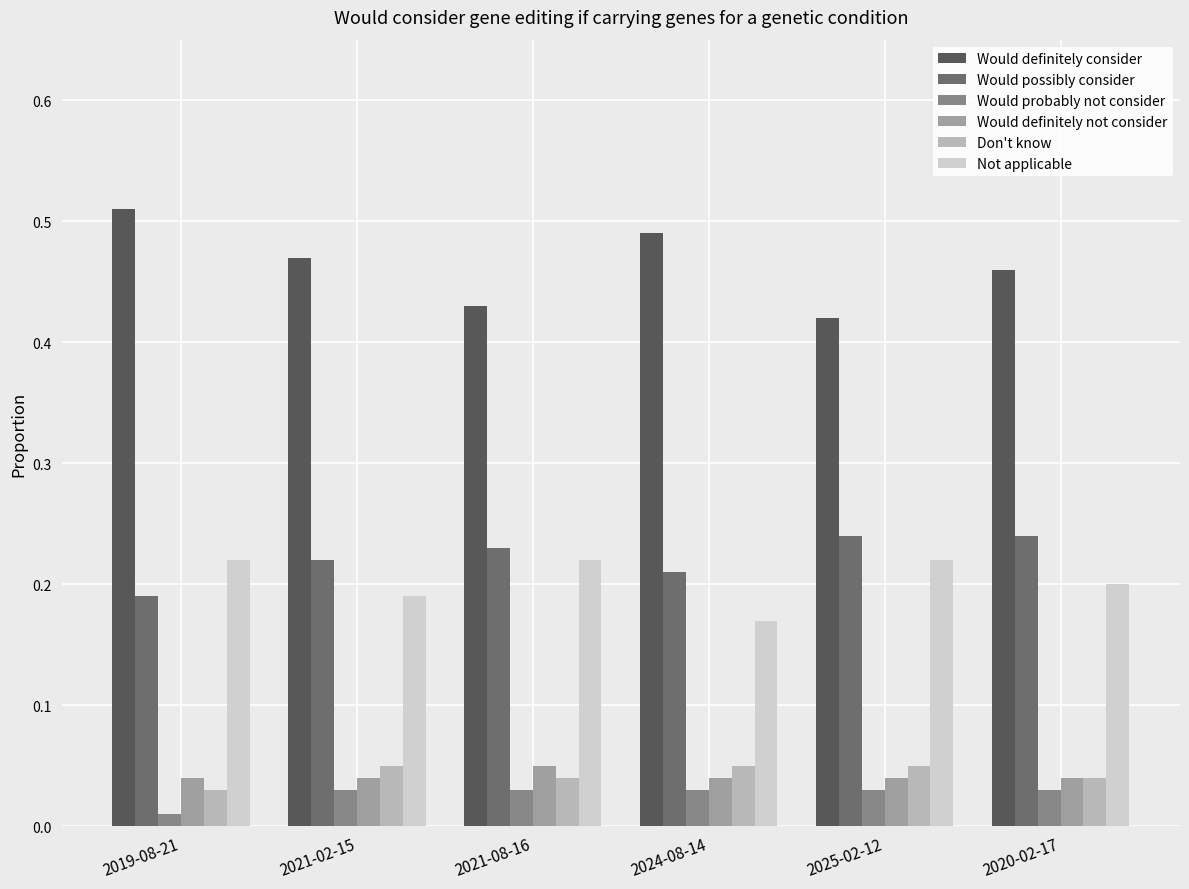

Which label corresponds to the smallest value in the chart?

2019-08-21